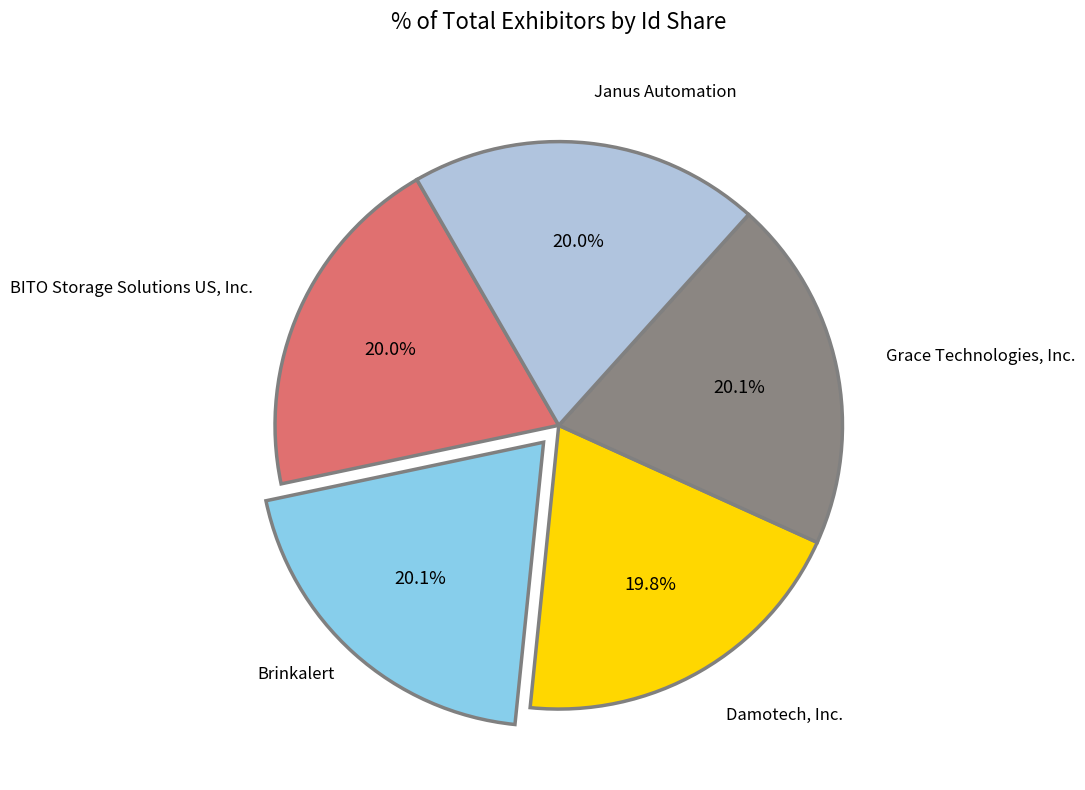

True or false: Janus Automation accounts for 29% of the total.

False